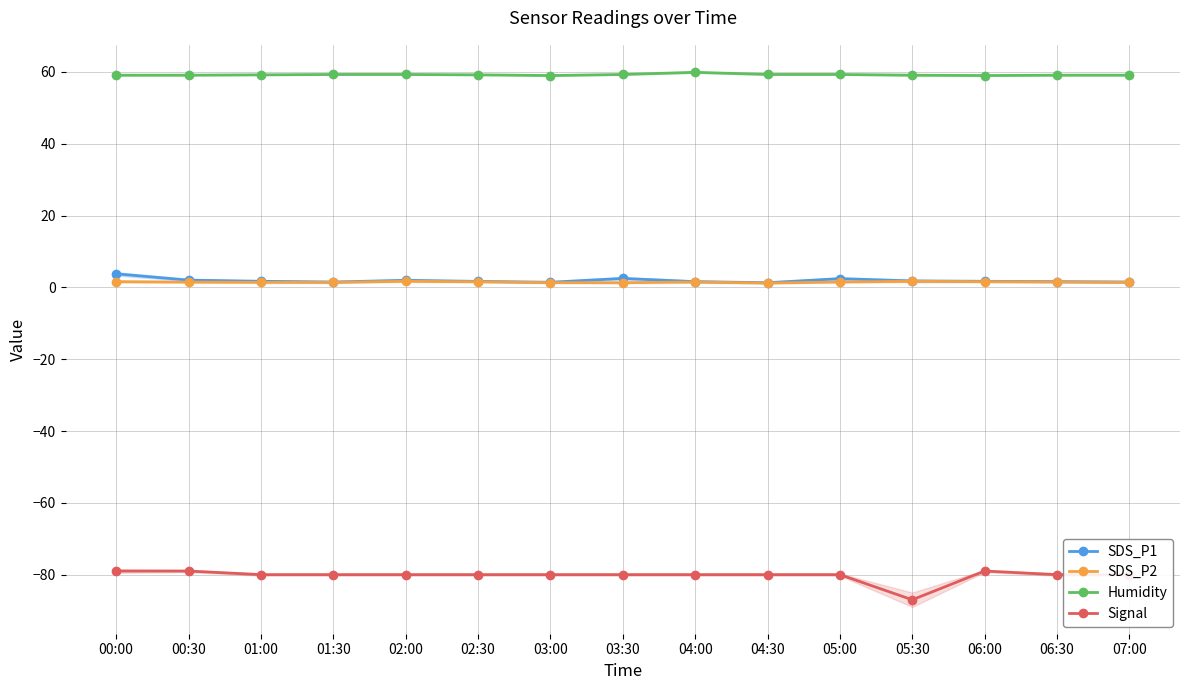

What is the spread (max minus min) of values at 06:00?

138.0